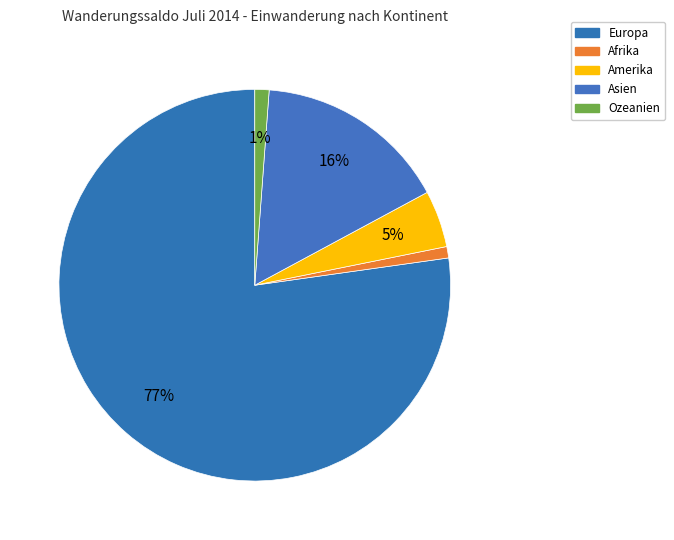

To the nearest percent, what portion does Ozeanien represent?

1%